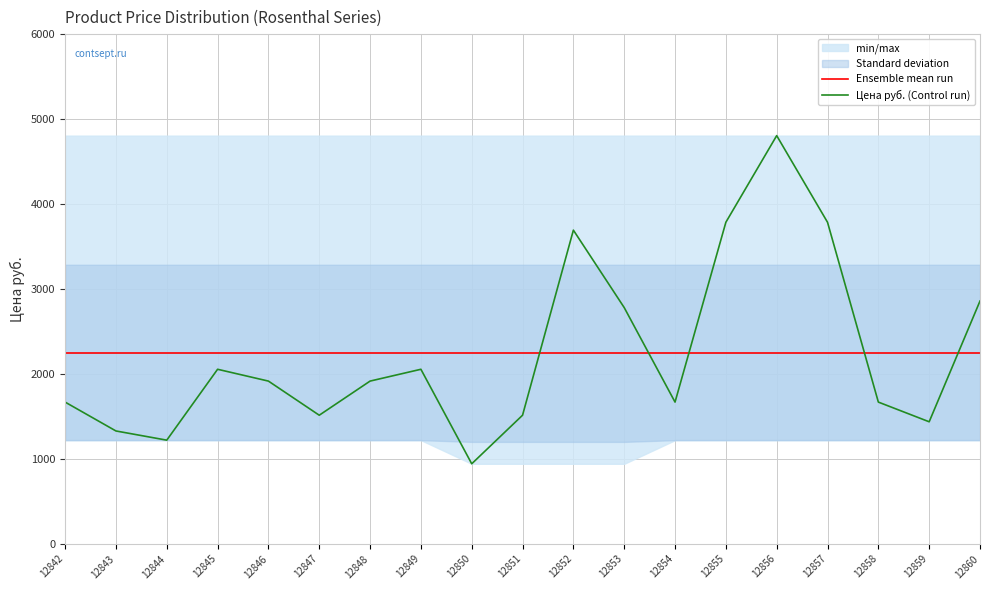

Between 12842 and 12852, which series saw the biggest shift?

Цена руб. (Control run)